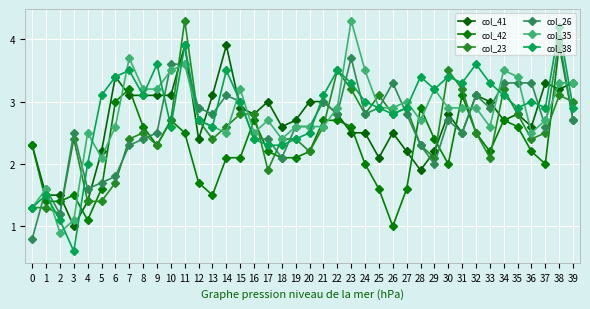

What is the average value of the col_41 series?

2.7